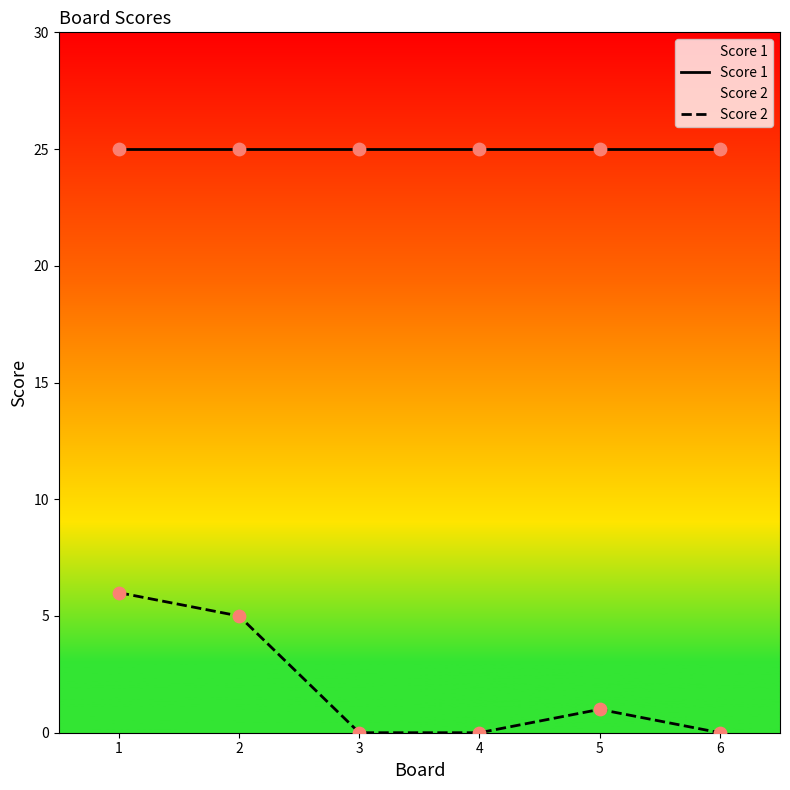

Is the value of Score 2 at 4 greater than the value of Score 1 at 5?

No